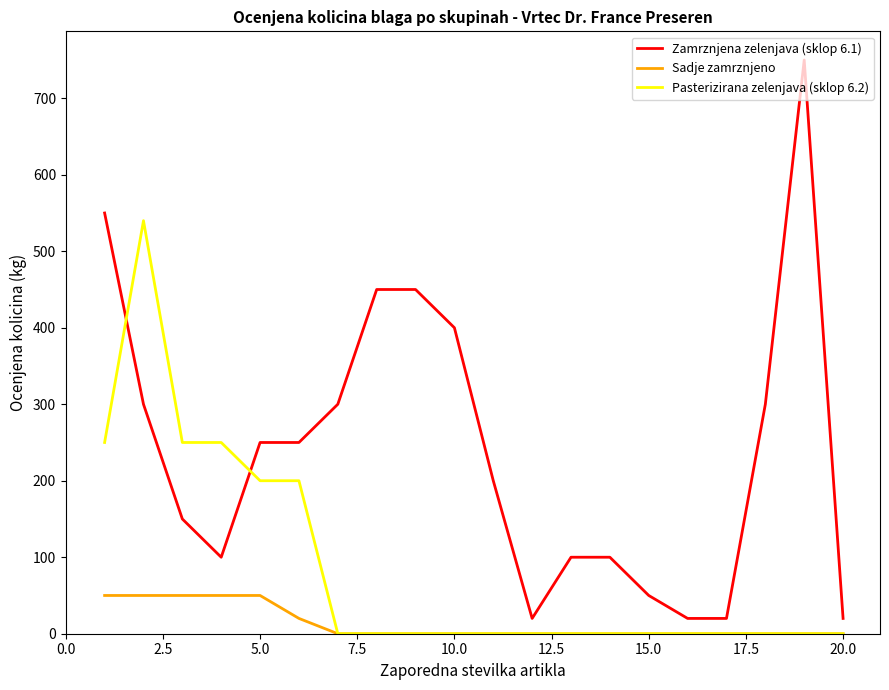

What is the maximum value shown in the chart?

750